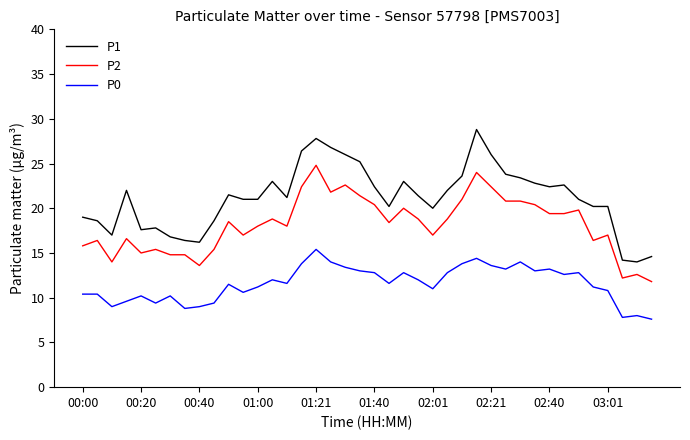

What is the difference between the maximum and minimum values in the P0 series?

7.8